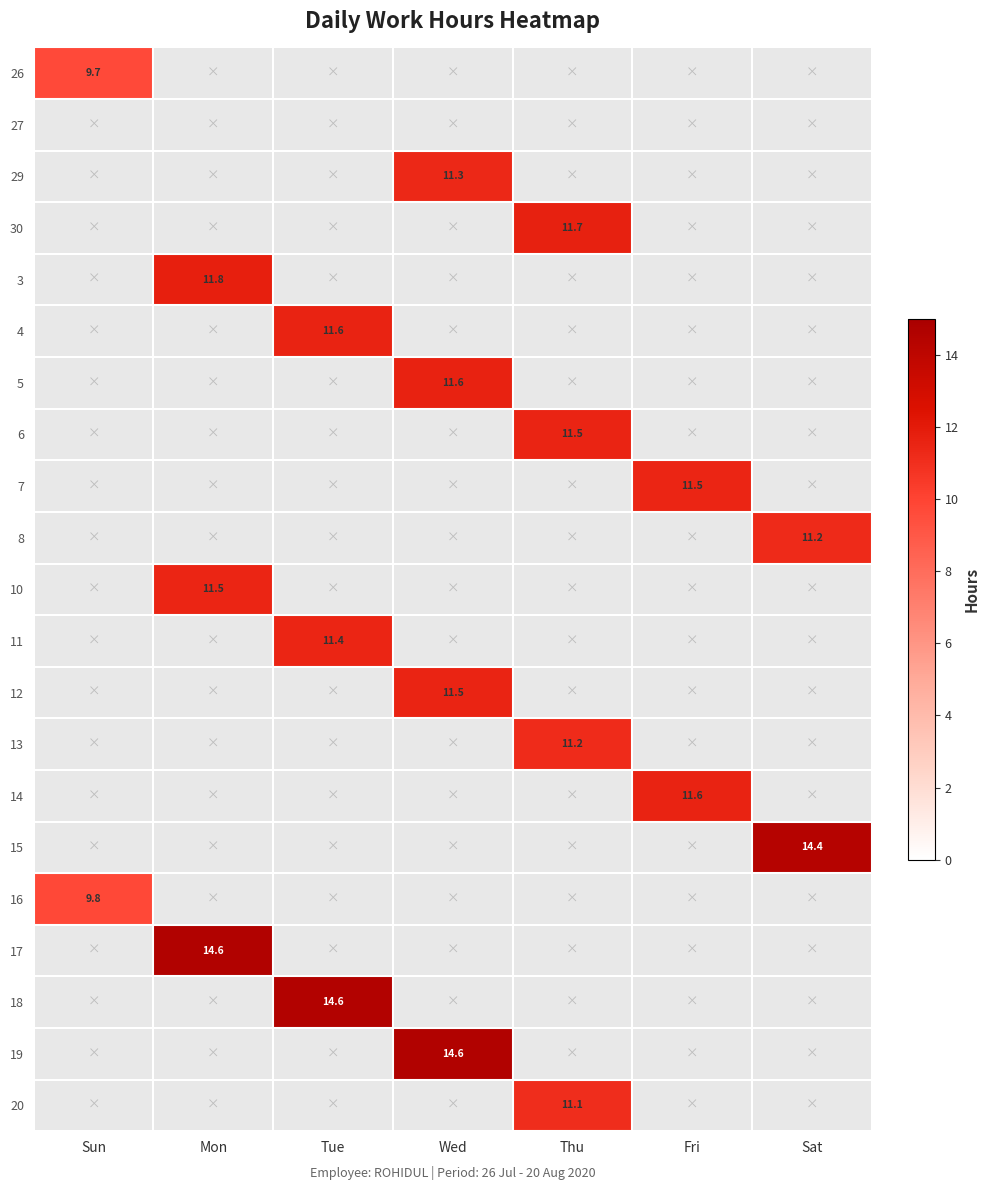

The value of 15 at Sat is 9.1. True or false?

False